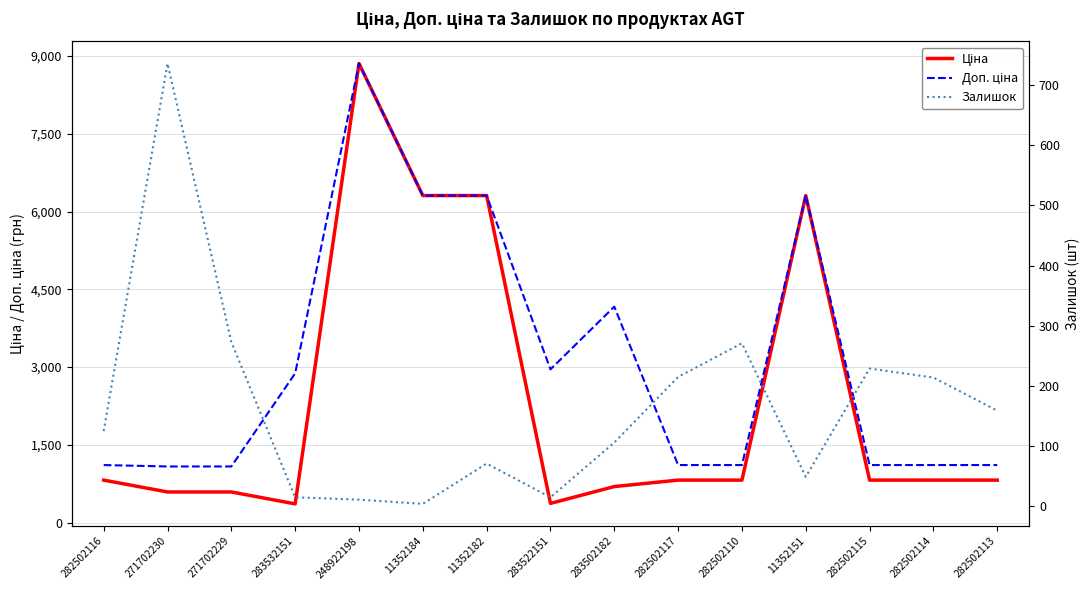

Reading right to left, list all the values displayed in this chart.

Ціна: 818.5	818.5	818.5	6308.8	818.5	818.5	694.3	369.5	6308.8	6308.8	8856.7	359.9	589.9	589.9	818.5
Доп. ціна: 1109.2	1109.2	1109.2	6308.8	1109.2	1109.2	4165.6	2955.8	6308.8	6308.8	8856.7	2878.8	1081.7	1081.7	1109.2
Залишок: 159.0	214.0	229.0	49.0	271.0	215.0	106.0	15.0	71.0	4.0	11.0	15.0	273.0	736.0	125.0